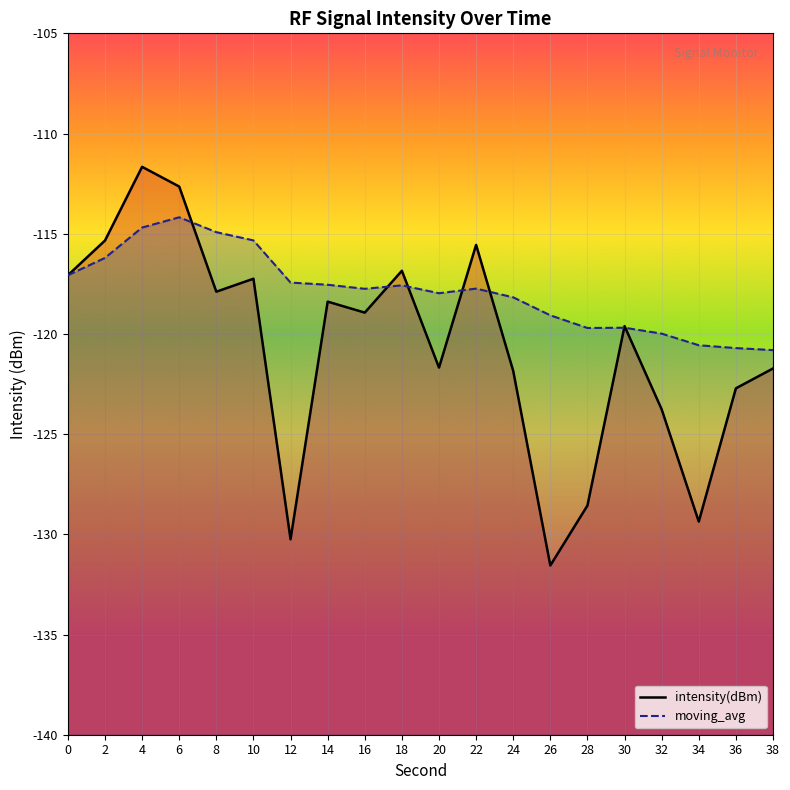

Rank the series by their maximum value, from lowest to highest.

moving_avg, intensity(dBm)